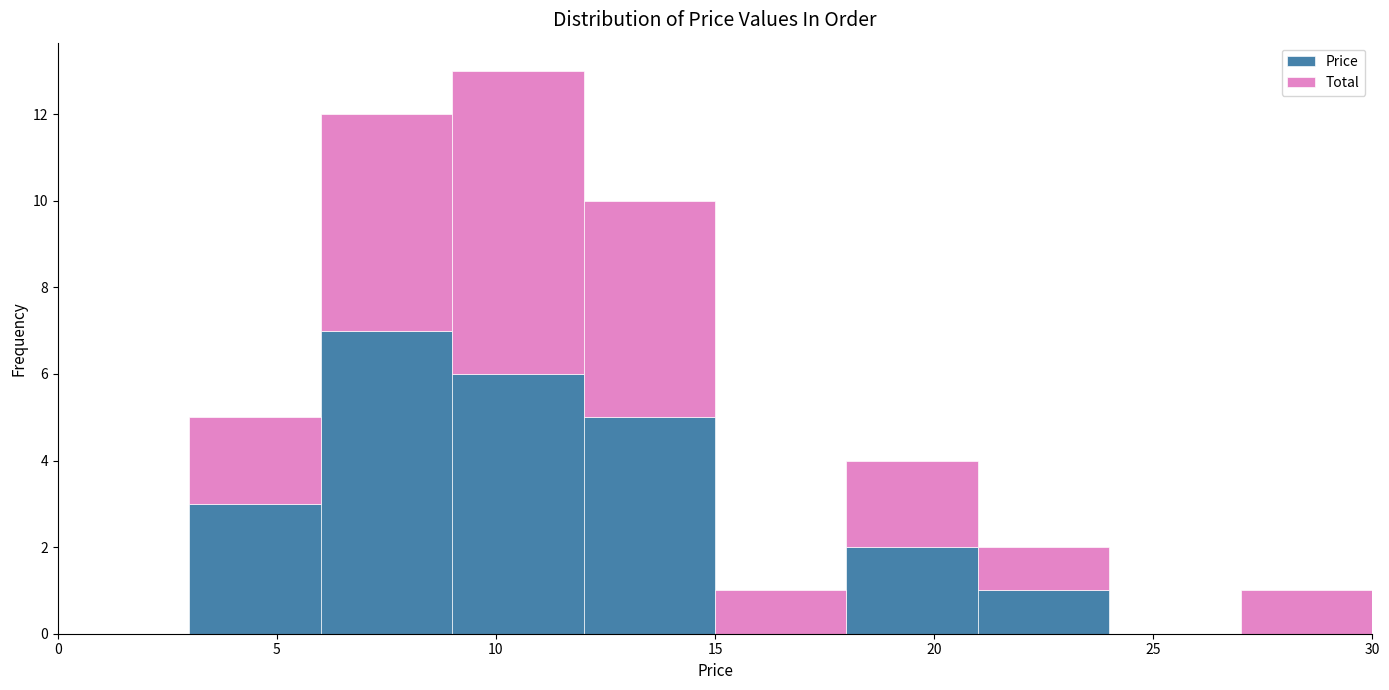

Reading left to right, transcribe this chart: for each stacked bar, give the range it covers on the x-axis and its total height. The values are not printed on the chart, so give them approximately, as read against the axis.

0 to 3: 0
3 to 6: 5
6 to 9: 12
9 to 12: 13
12 to 15: 10
15 to 18: 1
18 to 21: 4
21 to 24: 2
24 to 27: 0
27 to 30: 1